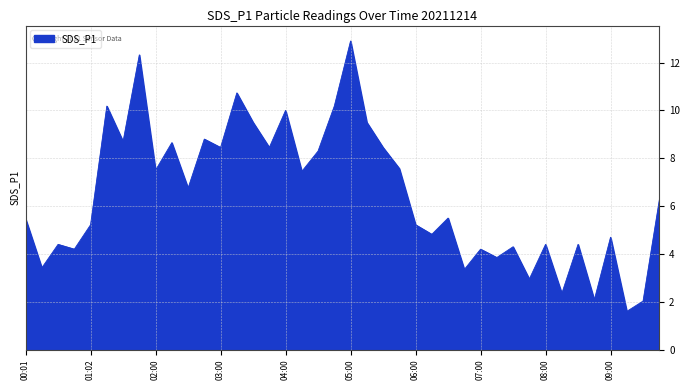

List the labels in order of value, largest first.

05:00, 01:45, 03:15, 01:17, 04:45, 04:00, 03:30, 05:15, 02:45, 01:32, 02:15, 03:00, 03:45, 05:30, 04:30, 05:45, 02:00, 04:15, 02:30, 09:45, 06:30, 00:01, 01:02, 06:00, 06:15, 09:00, 00:32, 08:00, 08:30, 07:30, 00:47, 07:00, 07:15, 00:17, 06:45, 07:45, 08:15, 08:45, 09:30, 09:15